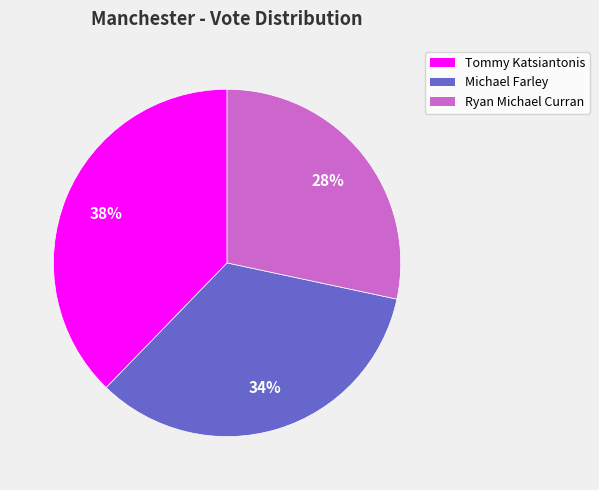

Count the number of slices in the pie.

3